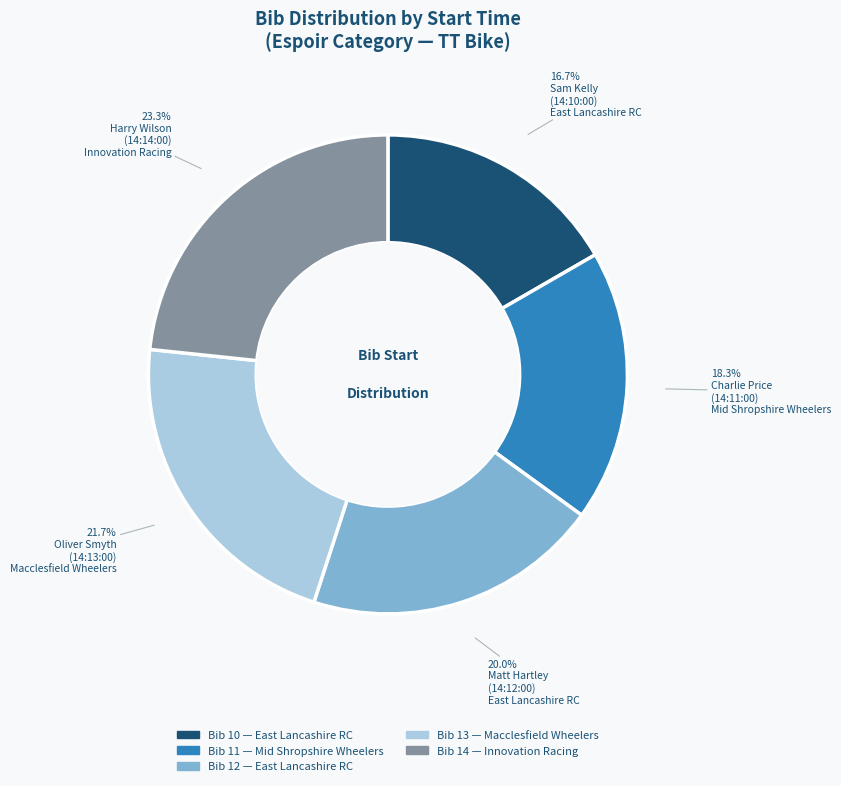

Is there any slice that represents more than half of the pie?

No